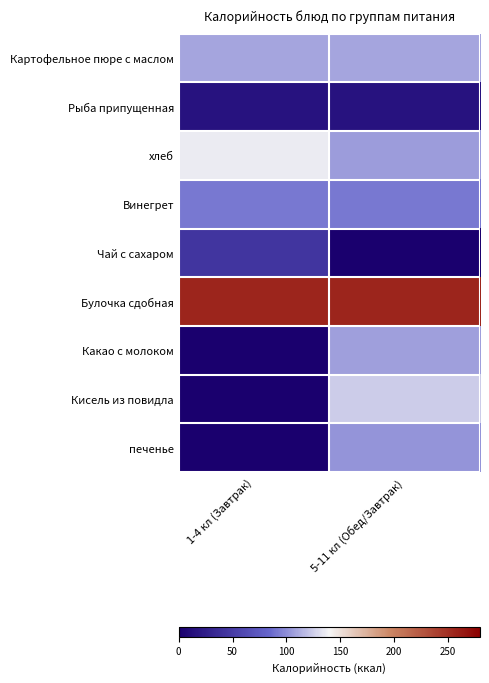

What is the difference between the highest and lowest values at 5-11 кл (Обед/Завтрак)?

256.6